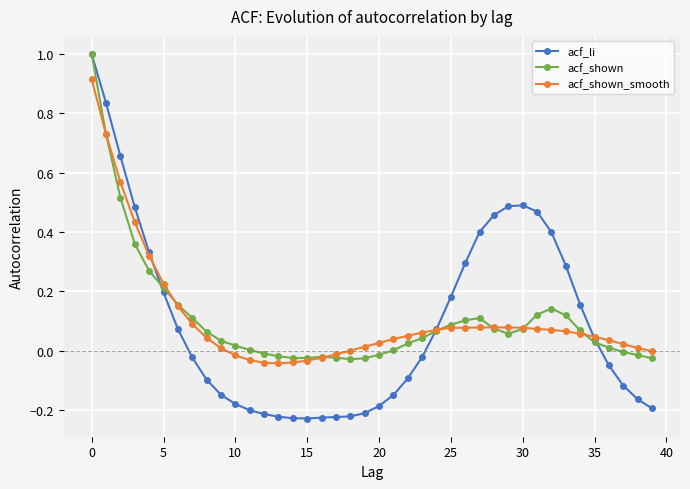

What is the maximum value shown in the chart?

1.0